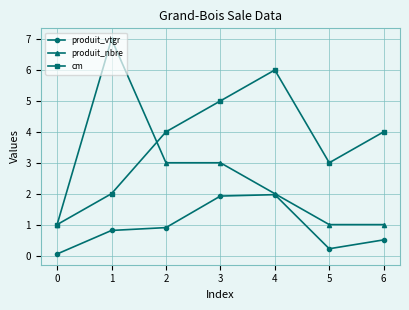

What is the value of the produit_vtgr point at the 7th from the left?

0.5